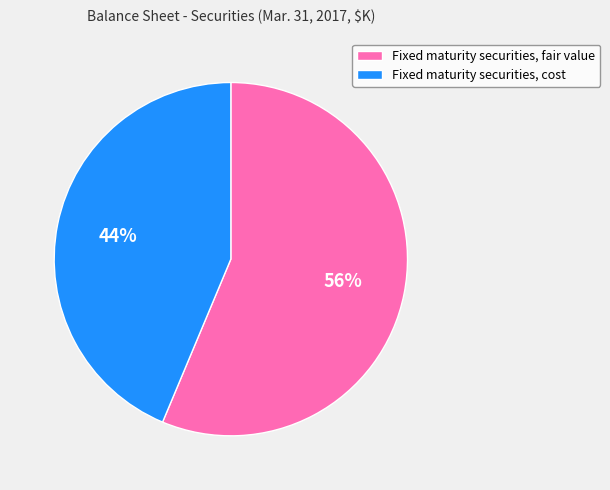

Do Fixed maturity securities, cost and Fixed maturity securities, fair value together represent more than half of the pie?

Yes